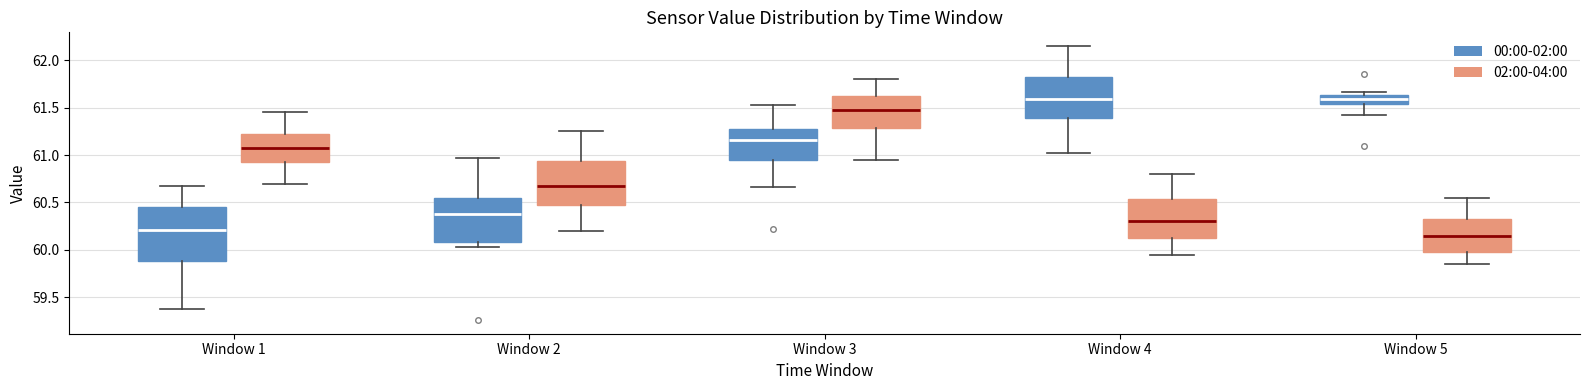

Which box is the tallest, from its lower edge to its upper edge?

Window 1 (00:00-02:00)